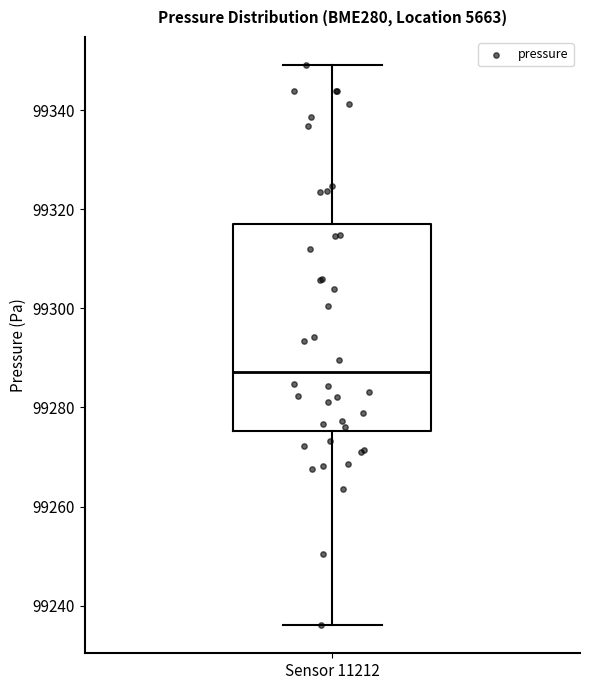

Read this box plot against the y-axis: the position of the median line, the range covered by the box, and the ends of both whiskers. The values are not printed on the chart, so give them approximately, as read against the axis.

median 99288, box 99276 to 99316, whiskers 99236 to 99350